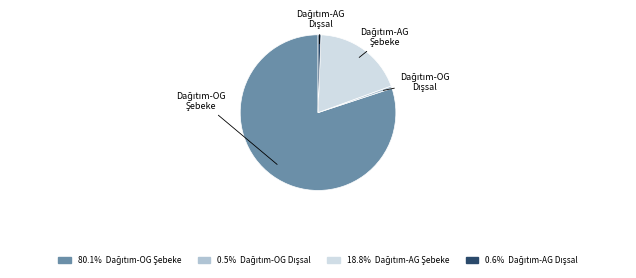

Does any single category account for the majority?

Yes